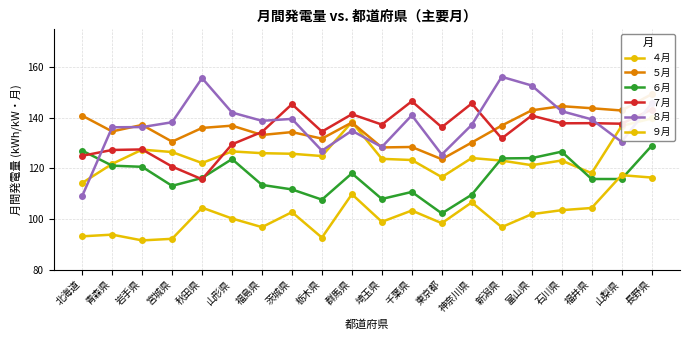

At which label is ４月 closest to 127?

山形県